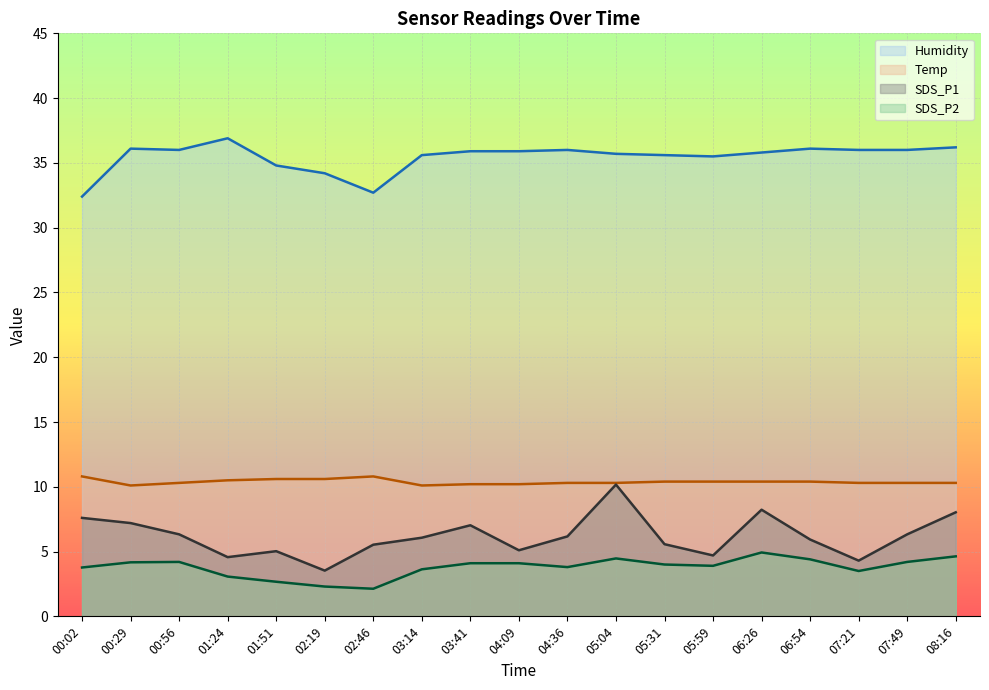

What is the sum of all Temp values?

197.3